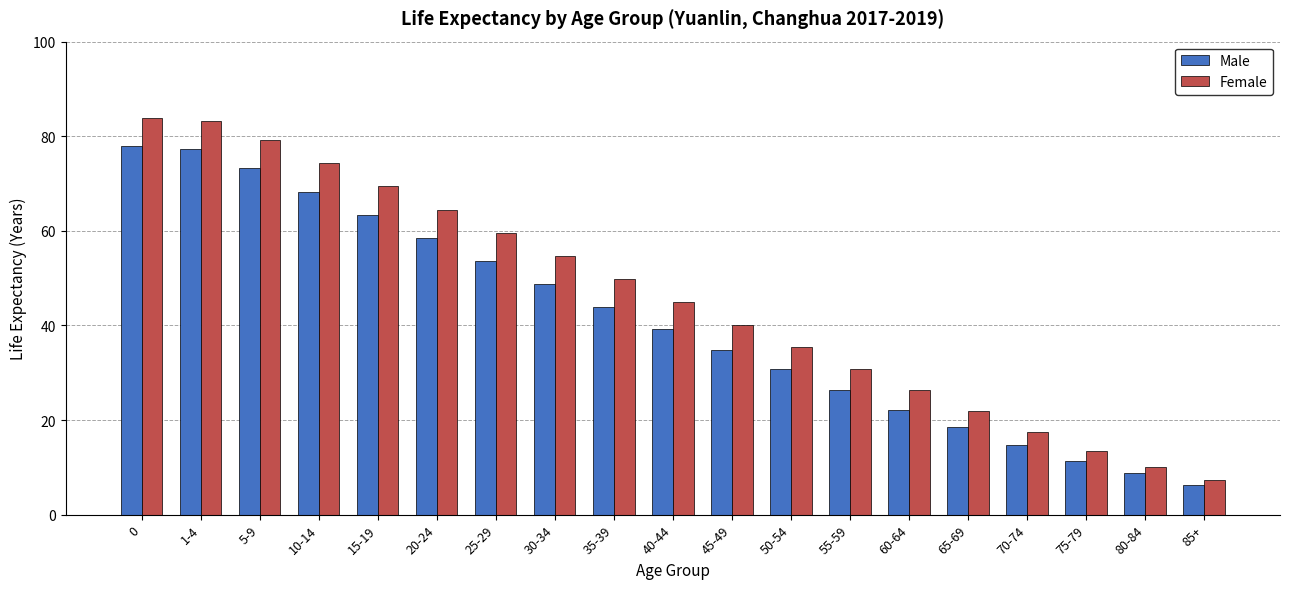

What are all the series names shown in the legend?

Male, Female